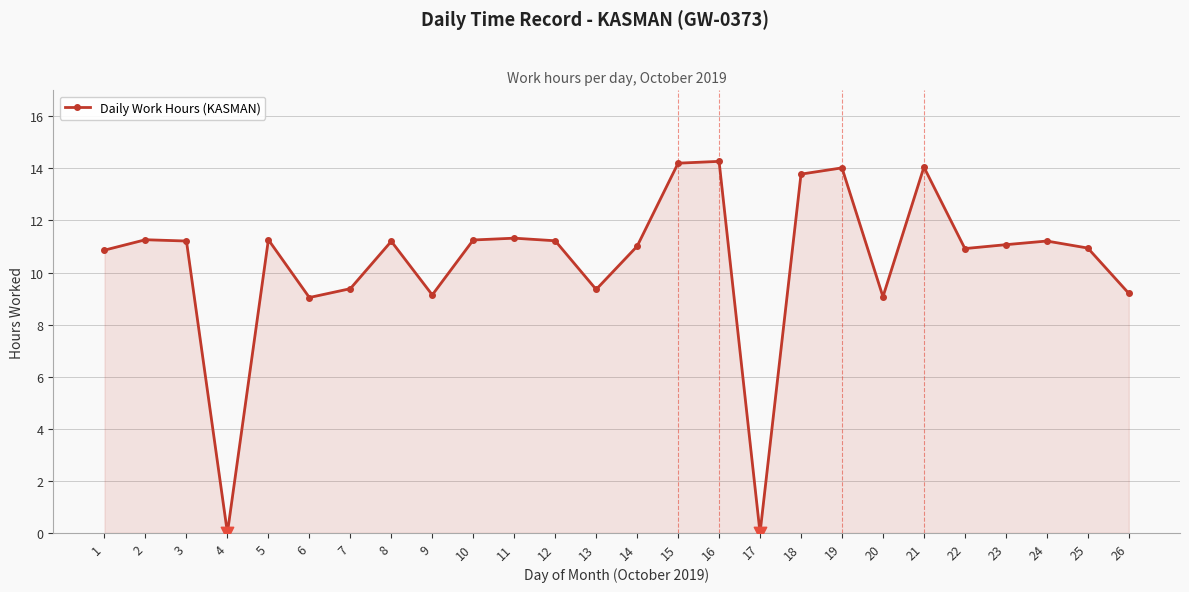

What is the change in value from 7 to 22?

+1.5